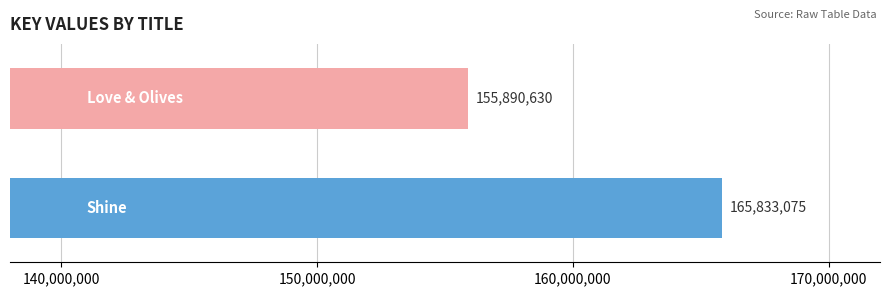

What is the greatest value displayed?

165833075